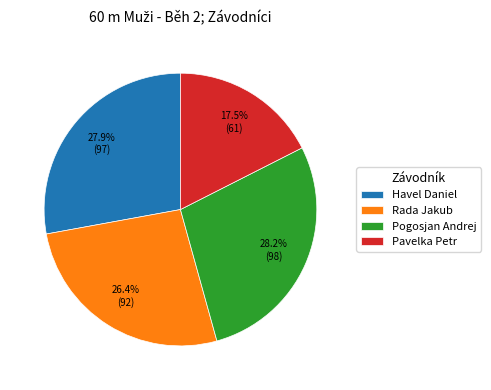

Is the sum of Pogosjan Andrej and Rada Jakub greater than half?

Yes